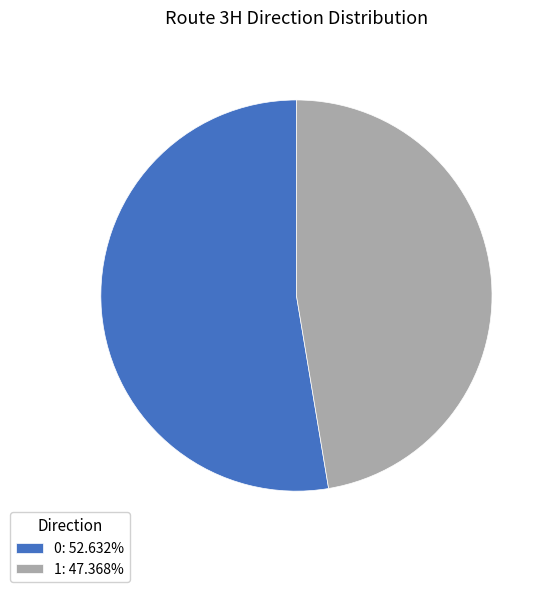

Does any single category account for the majority?

Yes